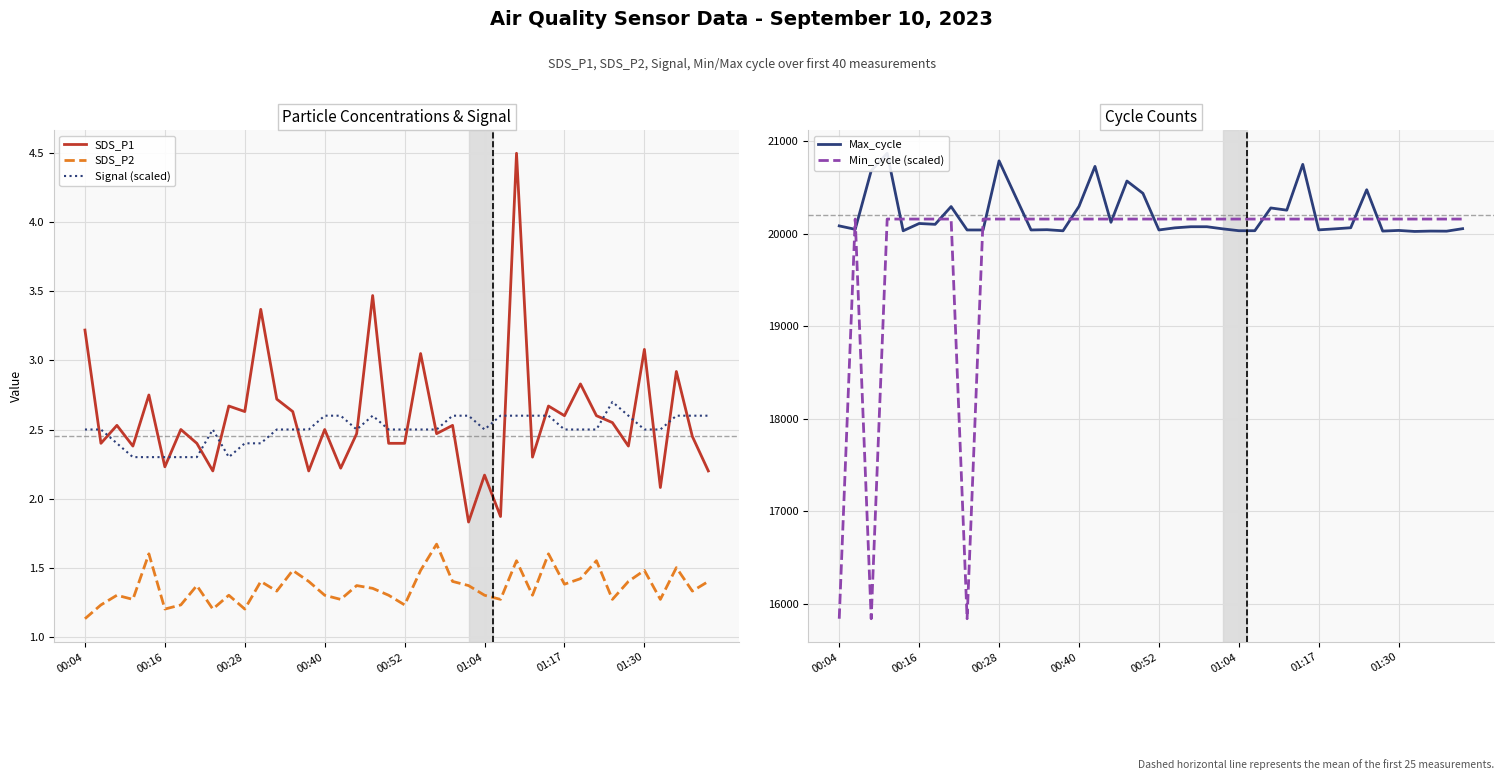

Reading left to right, extract all data points from this chart.

SDS_P1: 3.2	2.4	2.5	2.4	2.8	2.2	2.5	2.4	2.2	2.7	2.6	3.4	2.7	2.6	2.2	2.5	2.2	2.5	3.5	2.4	2.4	3.0	2.5	2.5	1.8	2.2	1.9	4.5	2.3	2.7	2.6	2.8	2.6	2.5	2.4	3.1	2.1	2.9	2.5	2.2
SDS_P2: 1.1	1.2	1.3	1.3	1.6	1.2	1.2	1.4	1.2	1.3	1.2	1.4	1.3	1.5	1.4	1.3	1.3	1.4	1.4	1.3	1.2	1.5	1.7	1.4	1.4	1.3	1.3	1.6	1.3	1.6	1.4	1.4	1.6	1.3	1.4	1.5	1.3	1.5	1.3	1.4
Signal (scaled): 2.5	2.5	2.4	2.3	2.3	2.3	2.3	2.3	2.5	2.3	2.4	2.4	2.5	2.5	2.5	2.6	2.6	2.5	2.6	2.5	2.5	2.5	2.5	2.6	2.6	2.5	2.6	2.6	2.6	2.6	2.5	2.5	2.5	2.7	2.6	2.5	2.5	2.6	2.6	2.6
Max_cycle: 20086.0	20049.0	20682.0	20871.0	20033.0	20112.0	20103.0	20295.0	20042.0	20042.0	20789.0	20415.0	20042.0	20045.0	20033.0	20297.0	20729.0	20125.0	20571.0	20438.0	20042.0	20065.0	20077.0	20077.0	20054.0	20034.0	20034.0	20280.0	20256.0	20751.0	20043.0	20054.0	20066.0	20477.0	20030.0	20037.0	20026.0	20030.0	20029.0	20056.0
Min_cycle (scaled): 15840.0	20160.0	15840.0	20160.0	20160.0	20160.0	20160.0	20160.0	15840.0	20160.0	20160.0	20160.0	20160.0	20160.0	20160.0	20160.0	20160.0	20160.0	20160.0	20160.0	20160.0	20160.0	20160.0	20160.0	20160.0	20160.0	20160.0	20160.0	20160.0	20160.0	20160.0	20160.0	20160.0	20160.0	20160.0	20160.0	20160.0	20160.0	20160.0	20160.0